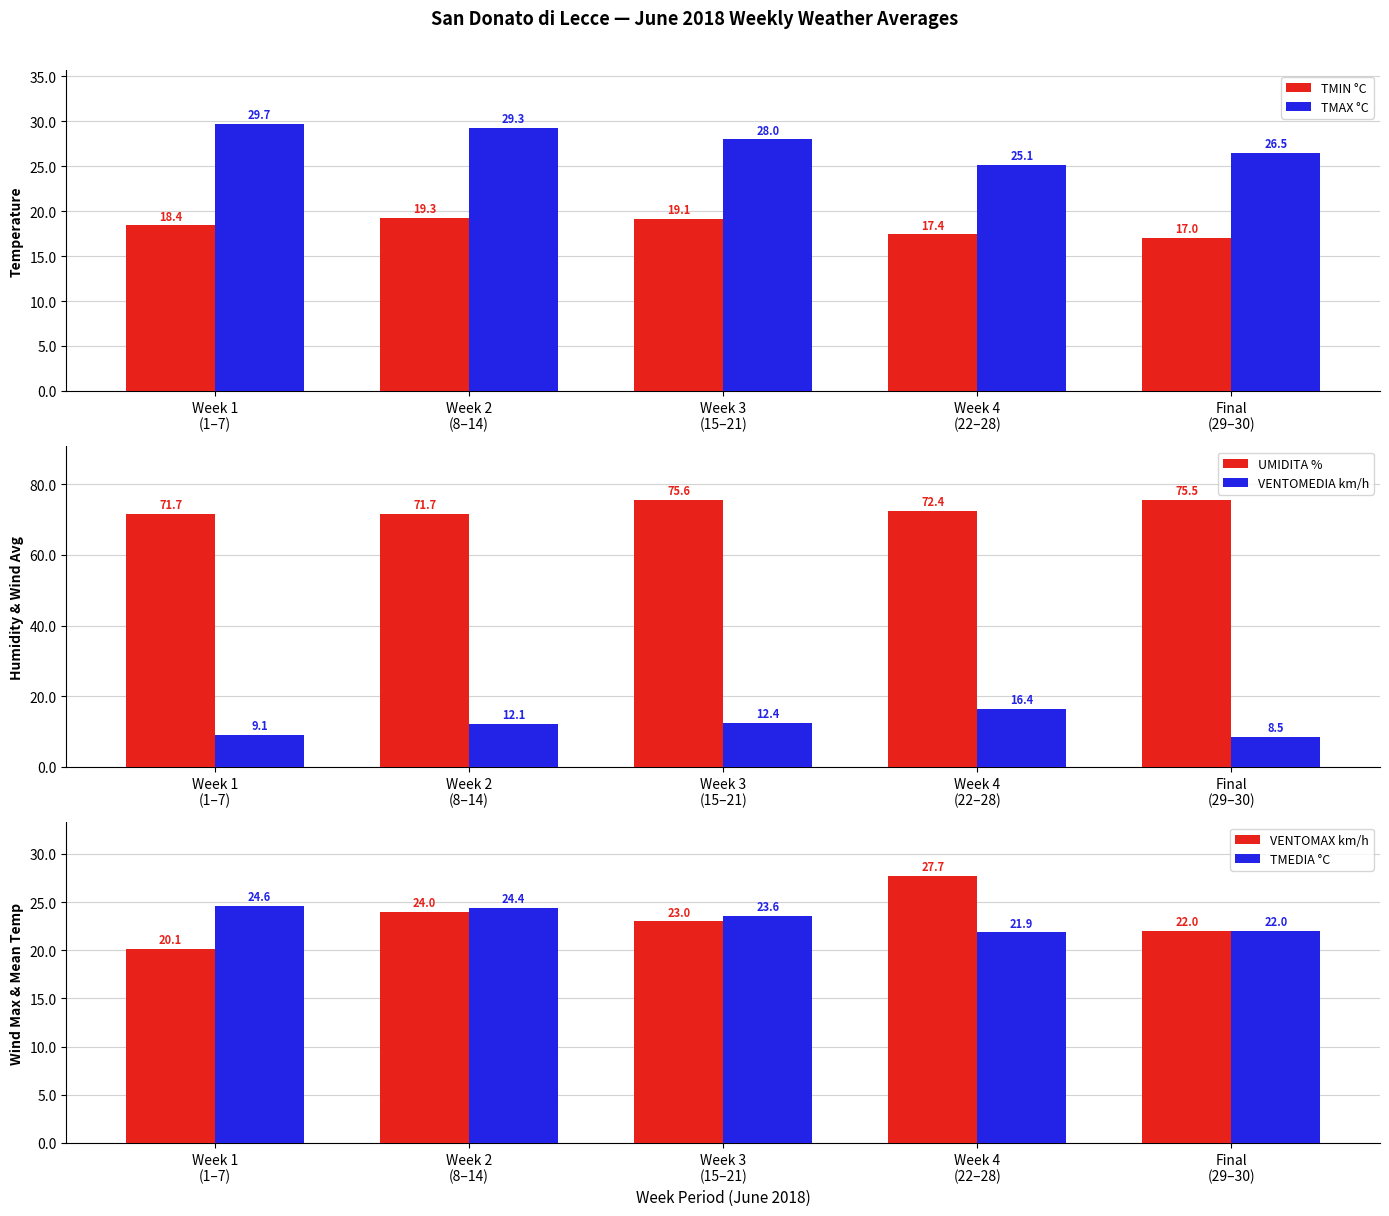

At how many categories does at least one series exceed 46?

5